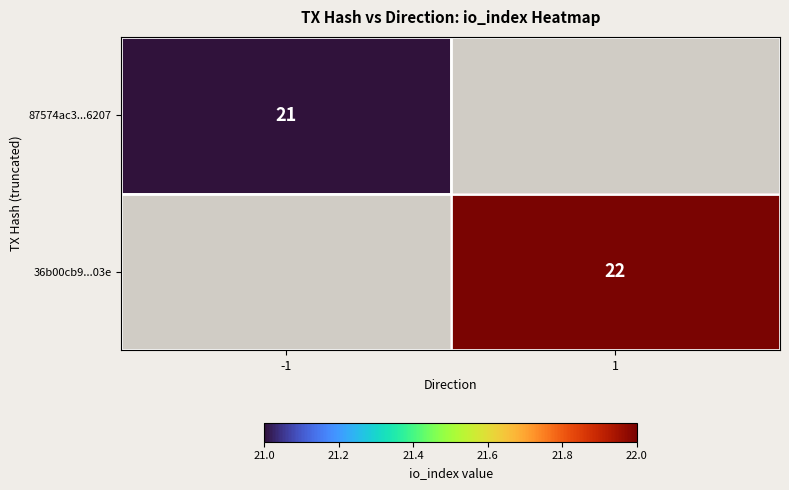

Between -1 and 1, which is larger?

1